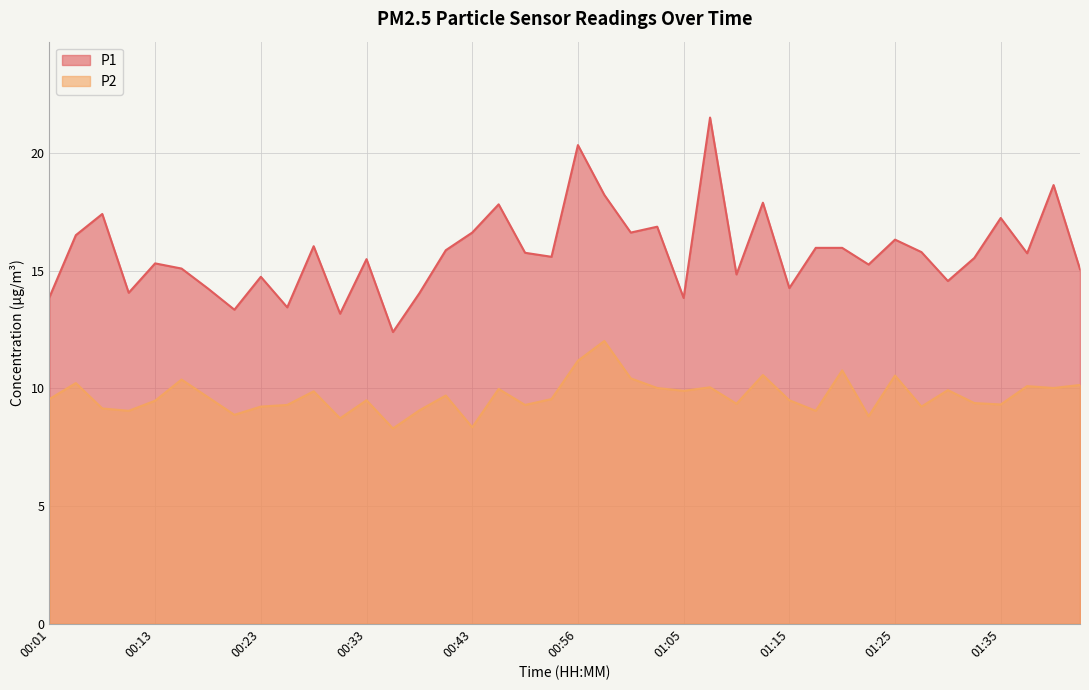

What position from the right is 01:40?

2